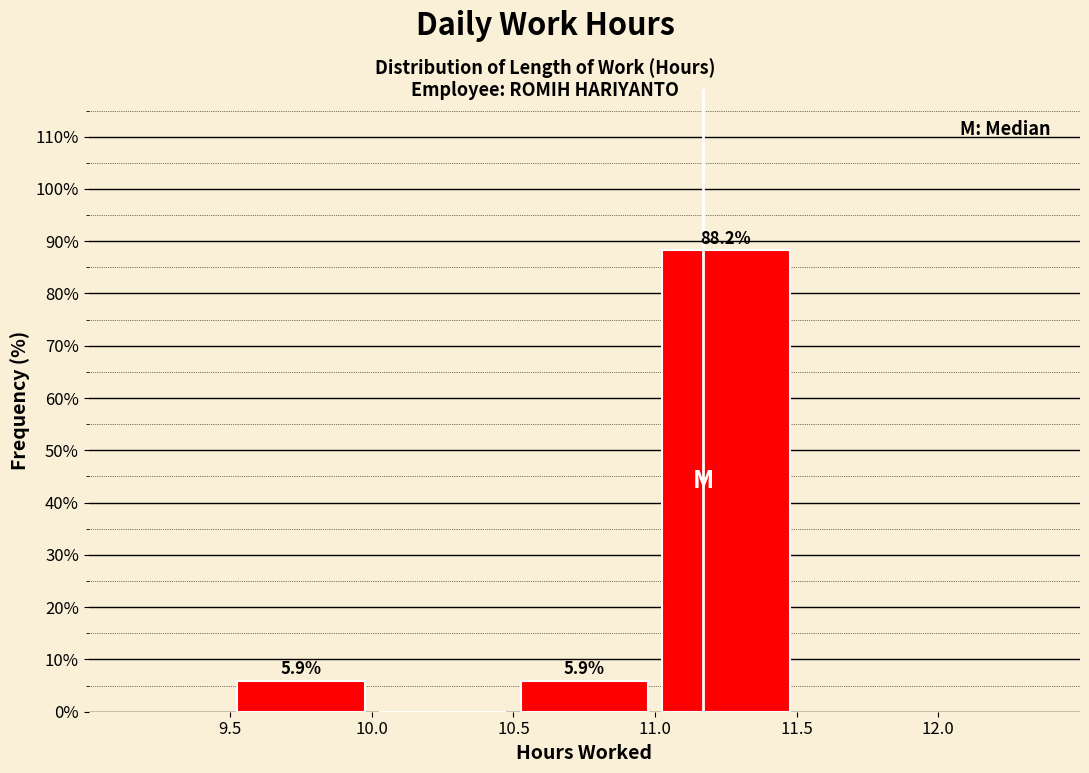

Which range on the x-axis has the tallest bar?

11.0 to 11.5